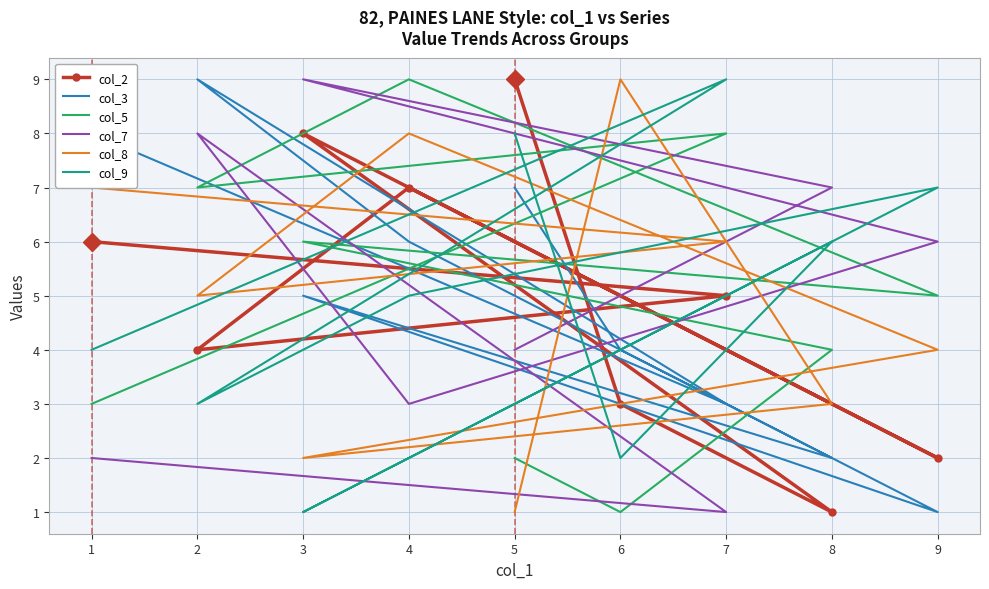

How many values in the col_3 series are below 5?

4